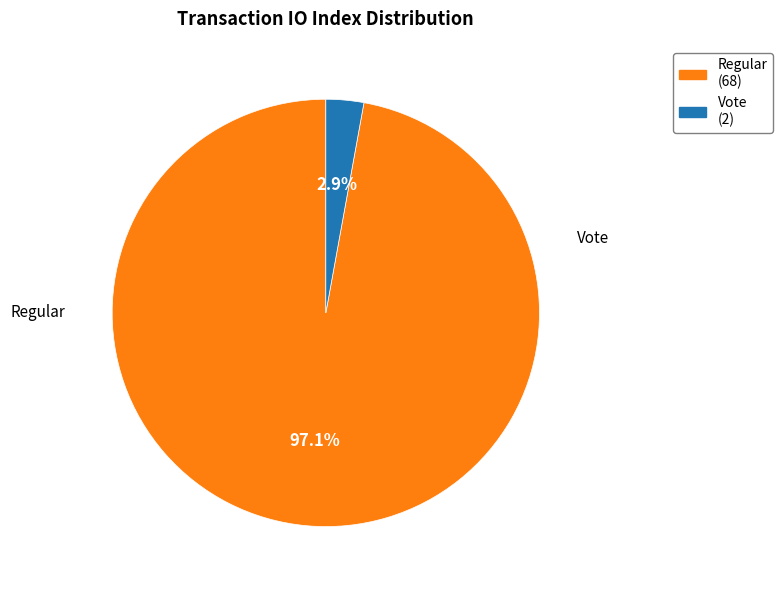

Rank the categories by value from lowest to highest.

Vote (2), Regular (68)